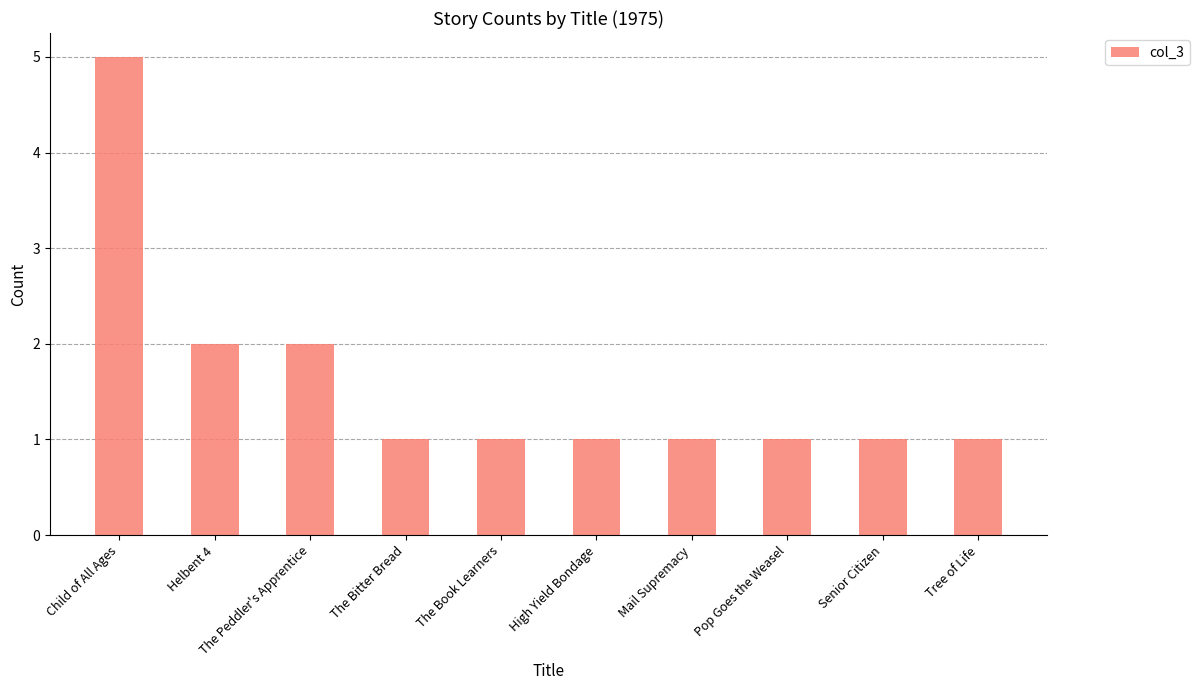

What is the ratio of the value at Child of All Ages to the value at High Yield Bondage?

5.0